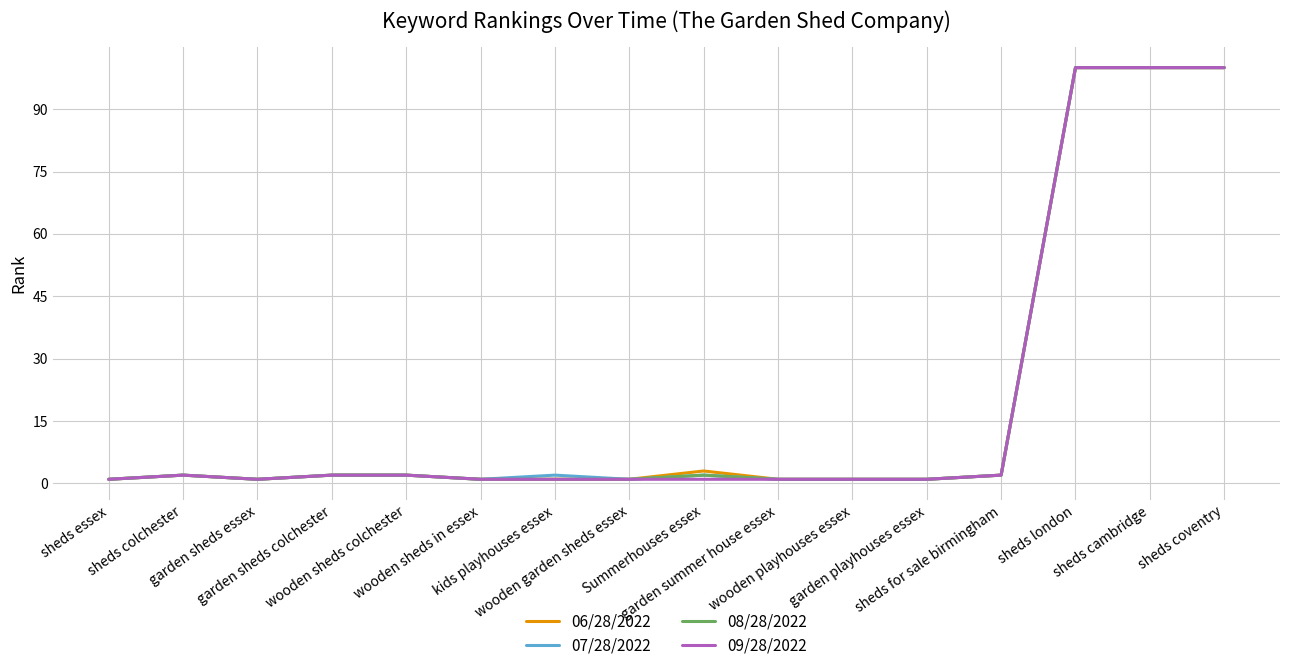

What is the maximum value for 07/28/2022?

100